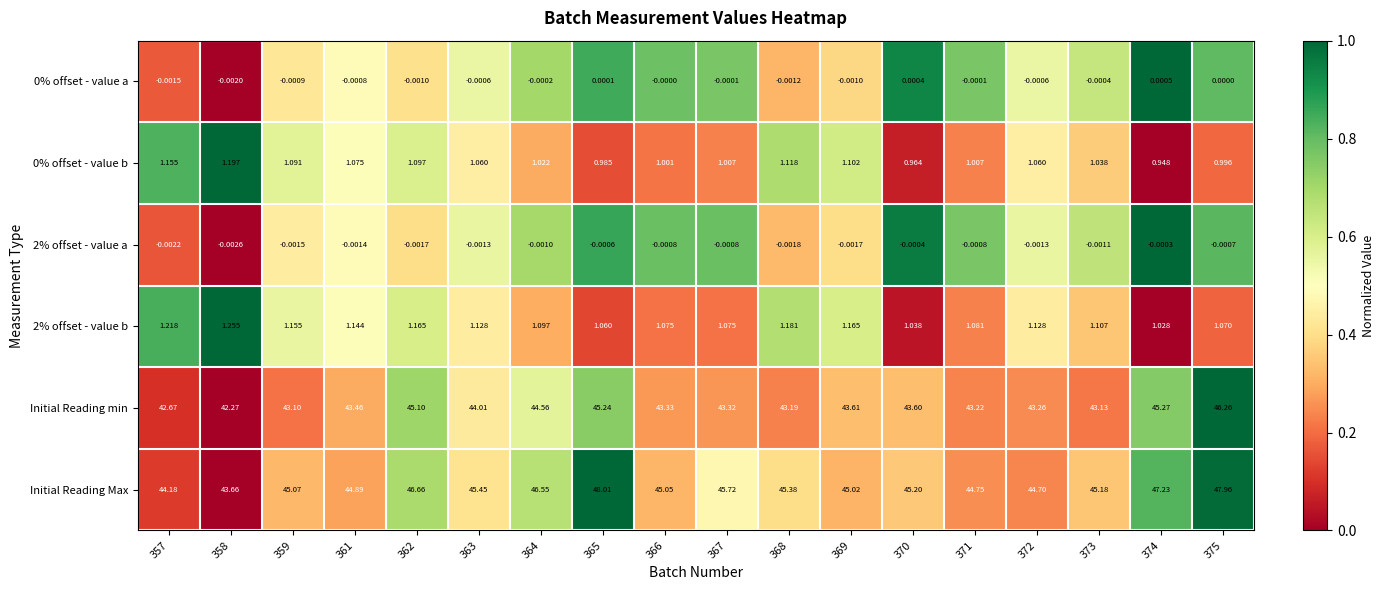

At how many categories does at least one series exceed 0?

18